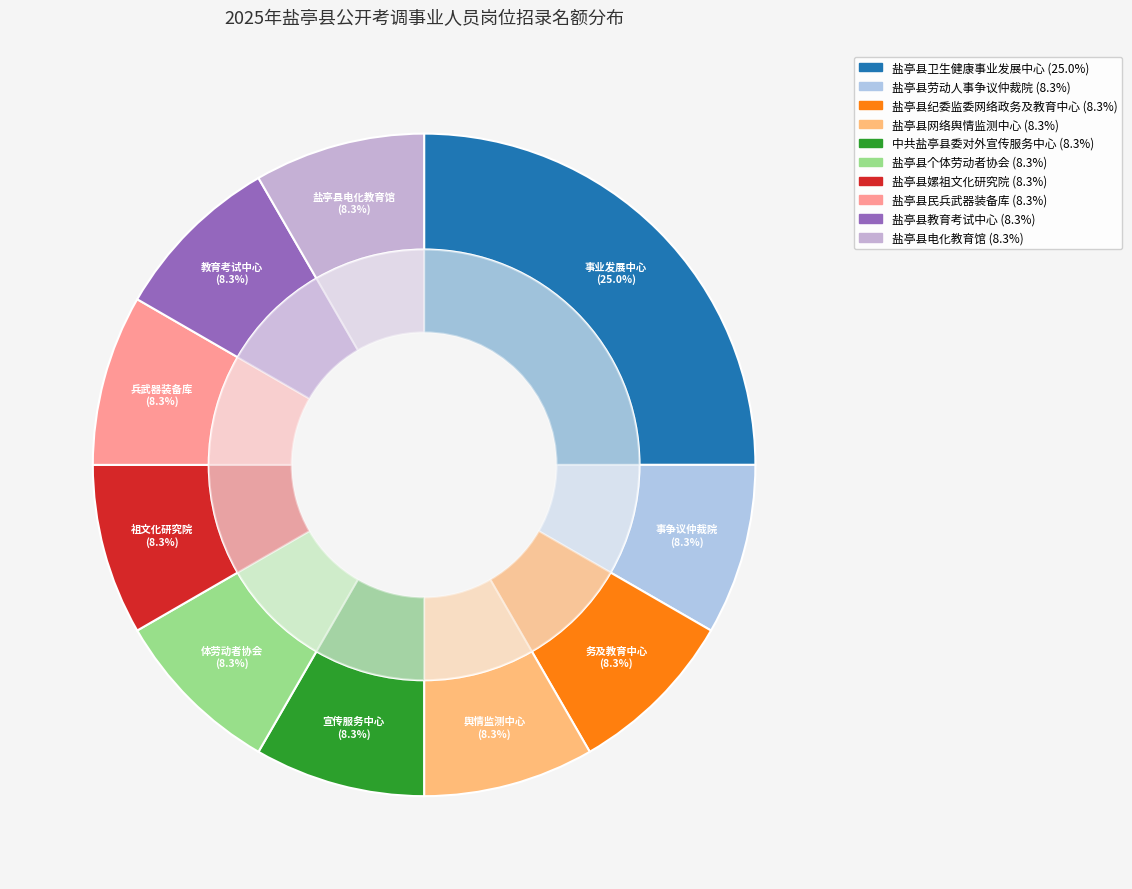

True or false: 盐亭县网络舆情监测中心 accounts for 16% of the total.

False